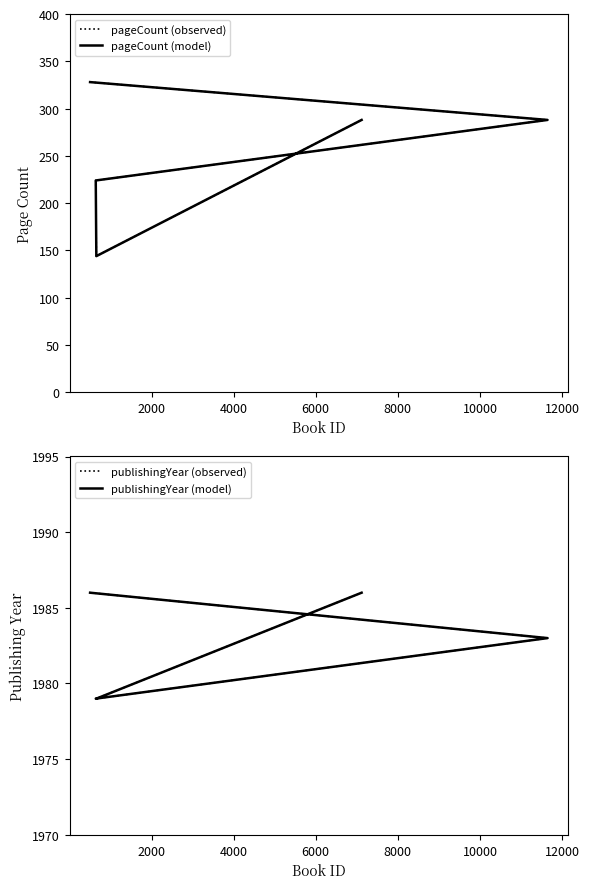

Count the number of data series in this chart.

4